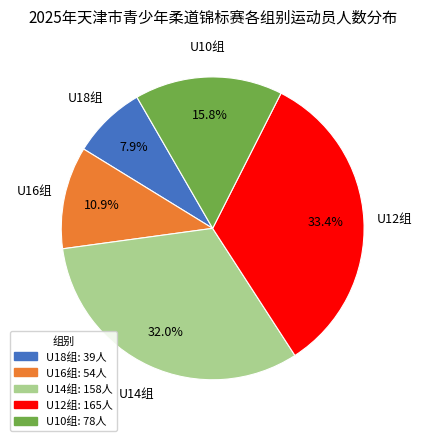

Do U14组 and U10组 together represent more than half of the pie?

No